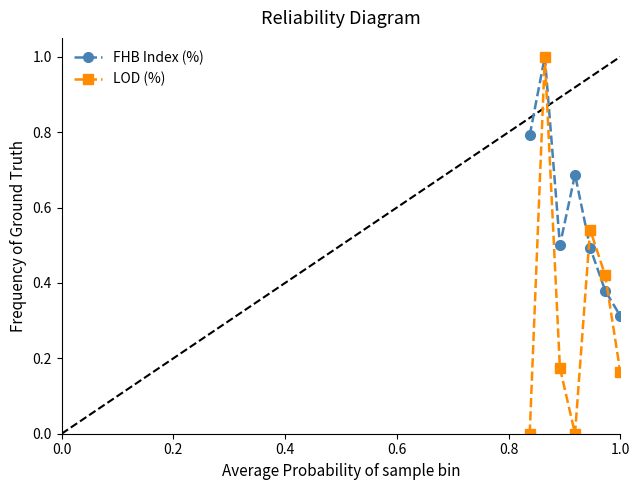

What is the maximum value shown in the chart?

1.0